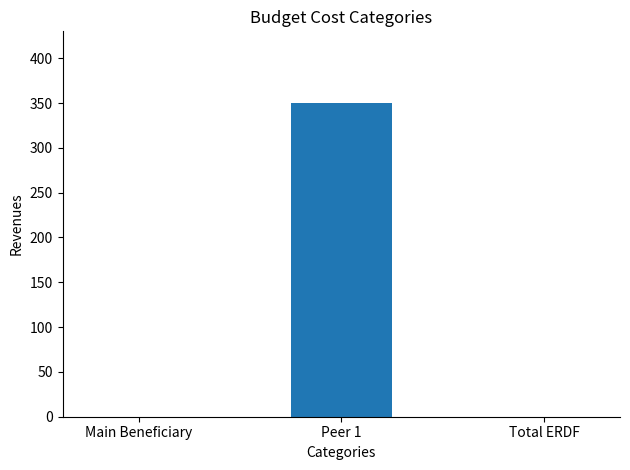

True or false: the data shows 199 at Total ERDF.

False